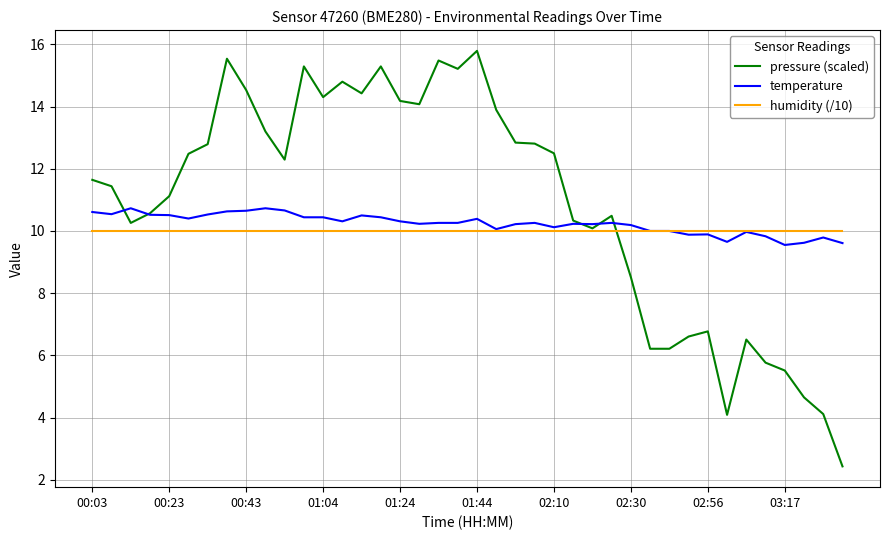

Which series has the widest spread of values?

pressure (scaled)